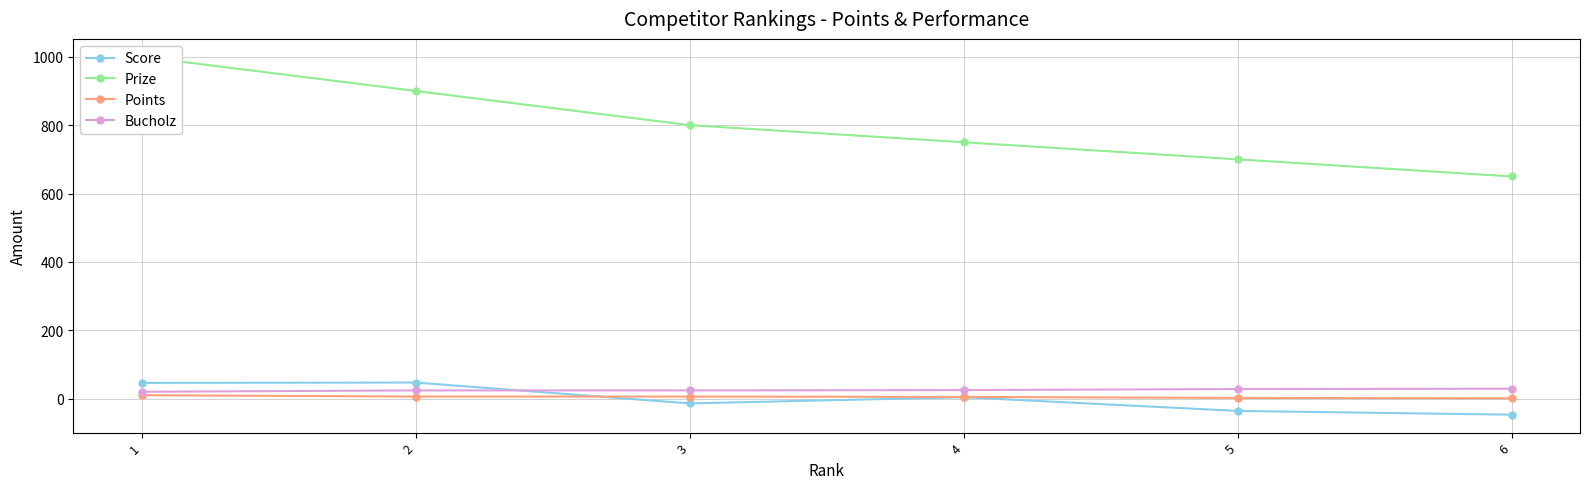

Which series has the largest range (max minus min)?

Prize